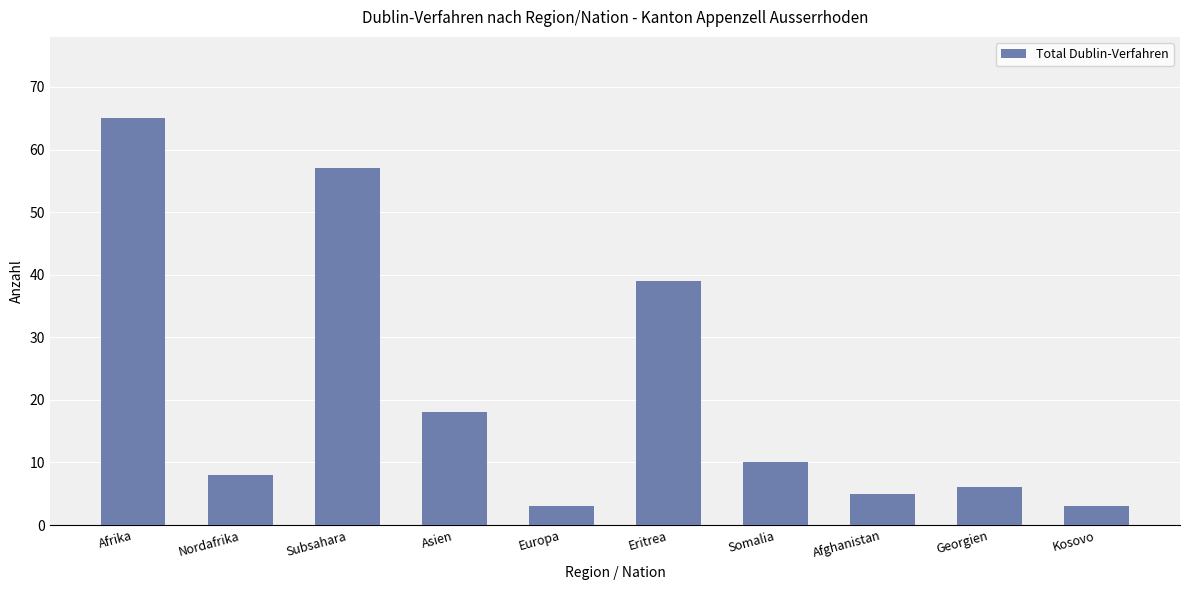

Reading left to right, list all the values displayed in this chart.

65	8	57	18	3	39	10	5	6	3